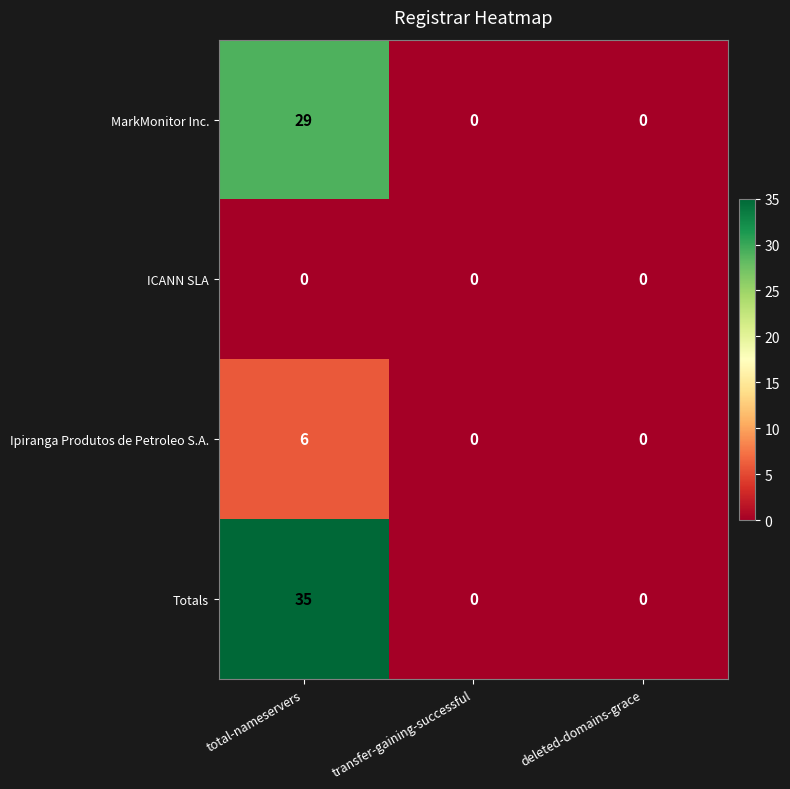

Which series has the largest range (max minus min)?

Totals